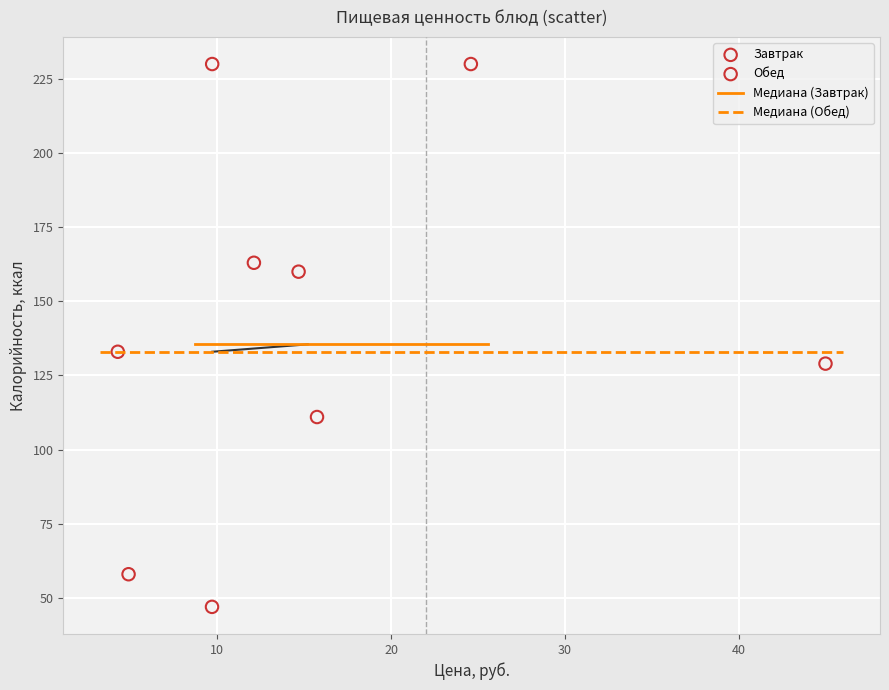

Which series has the widest spread of Y values?

Завтрак